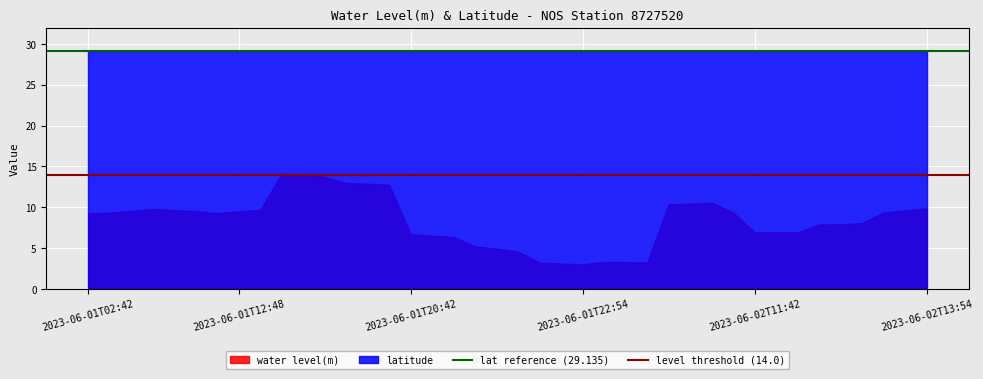

Is it true that latitude equals 49.8 at 2023-06-02T13:54?

False